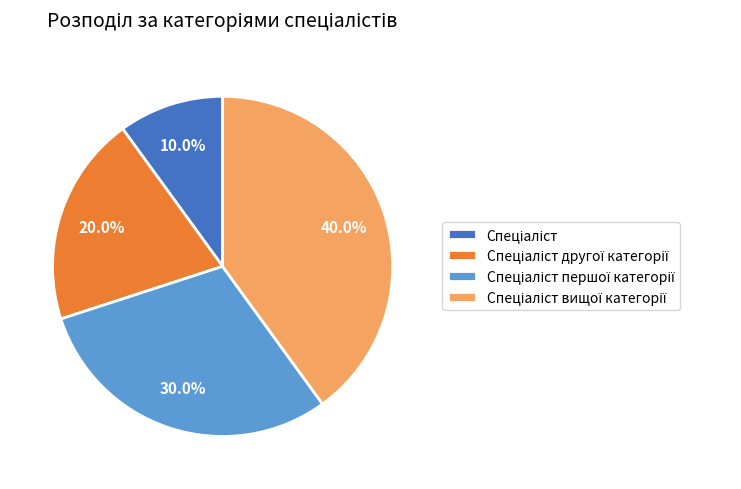

Is there any slice that represents more than half of the pie?

No